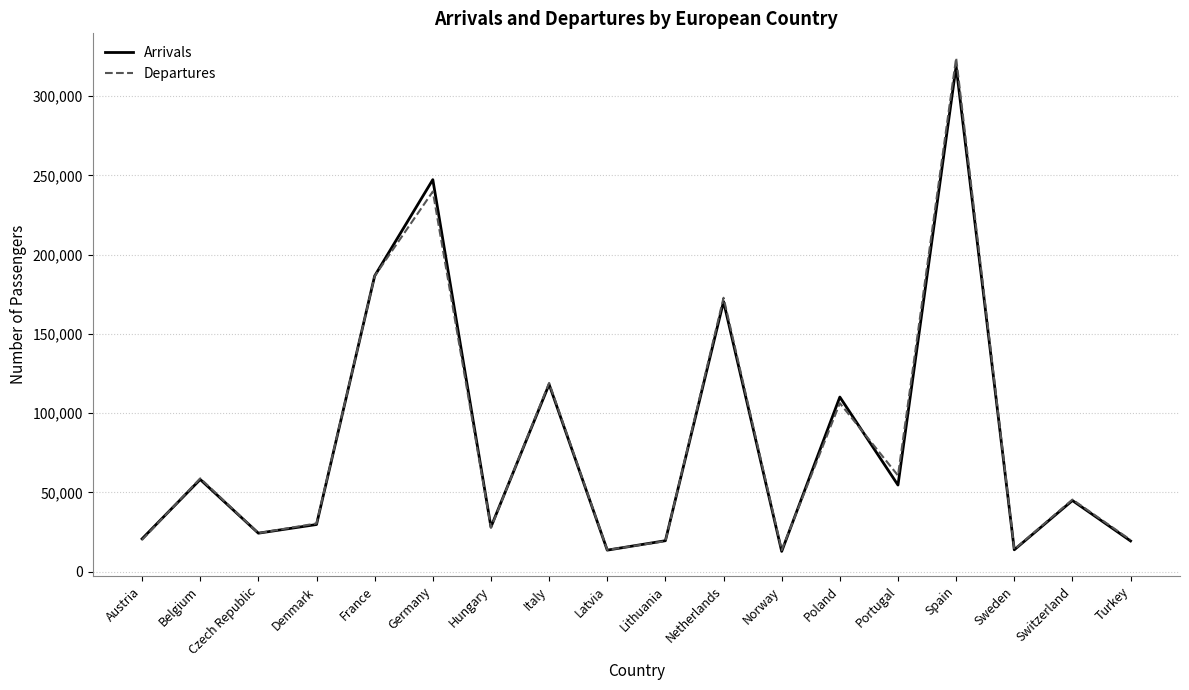

The Arrivals series shows 12723 at Norway. True or false?

True